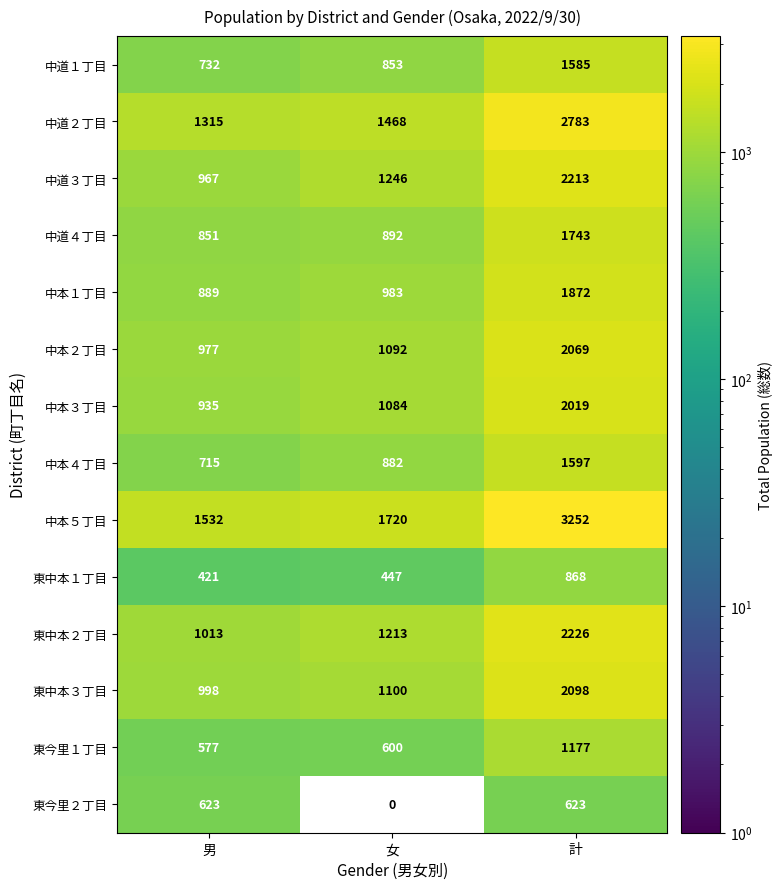

True or false: 中本４丁目 has a value of 277.5 at 男.

False